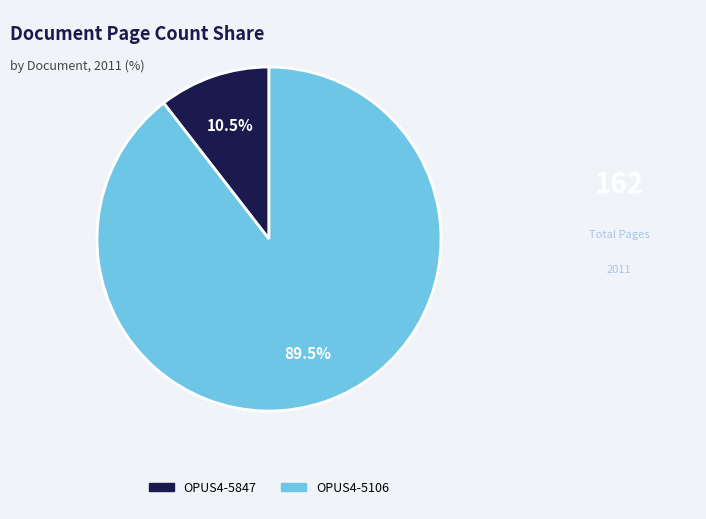

Combined, what portion of the pie is OPUS4-5106 and OPUS4-5847?

100.0%